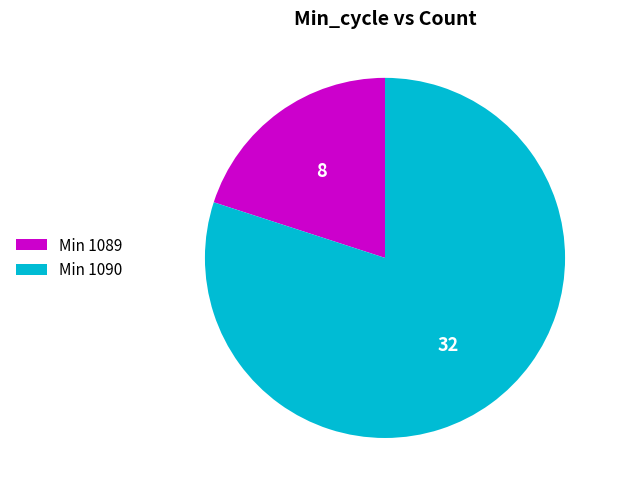

Between Min 1090 and Min 1089, which is larger?

Min 1090